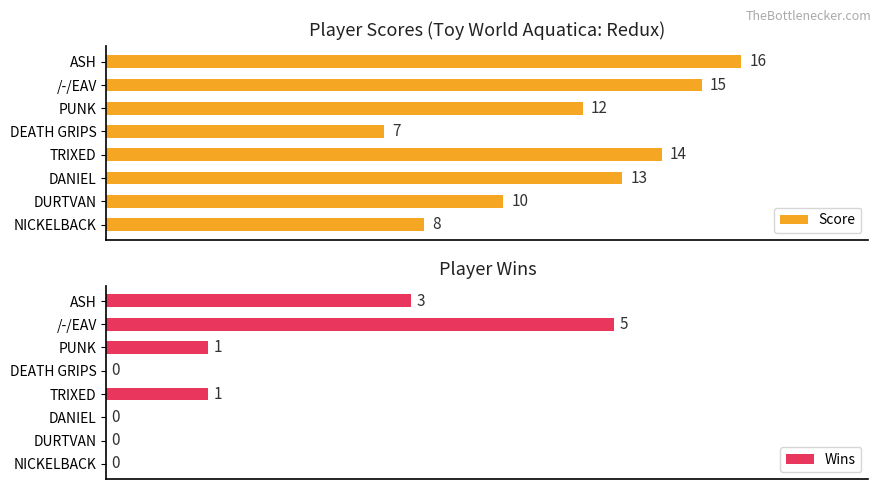

Rank the series by their maximum value, from lowest to highest.

Wins, Score